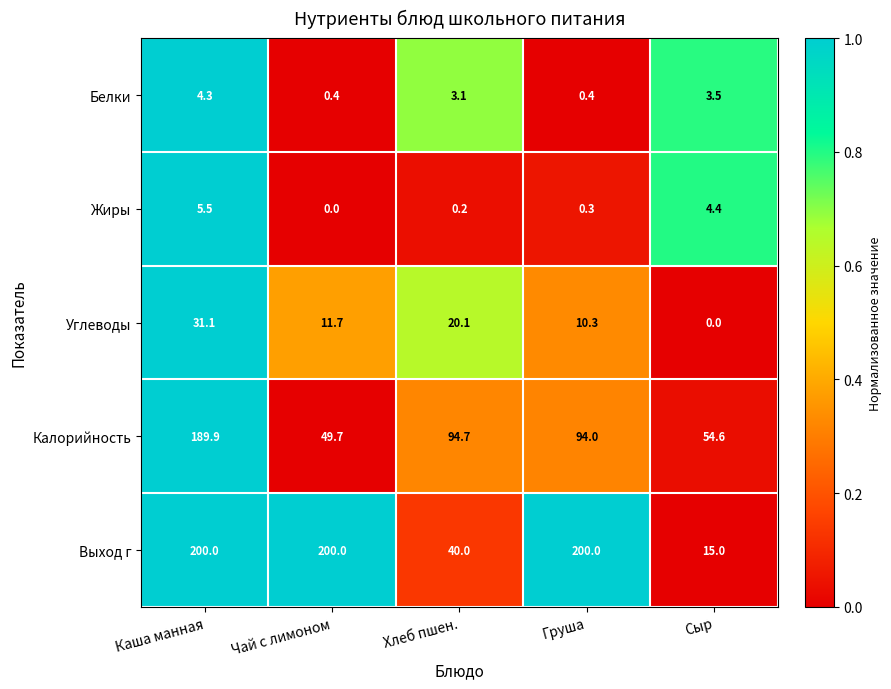

At Сыр, list the series in order from largest to smallest.

Калорийность, Выход г, Жиры, Белки, Углеводы